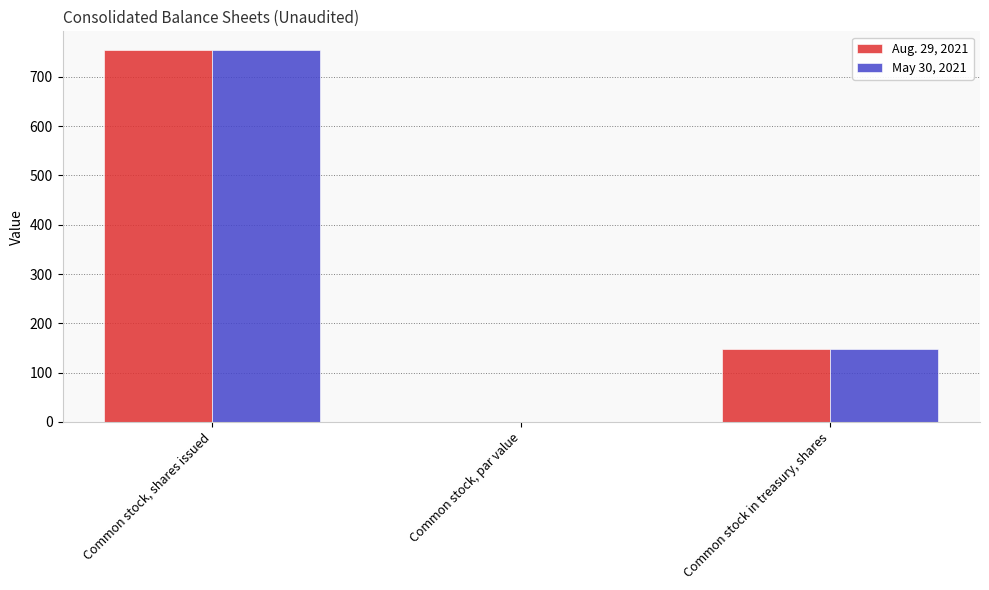

What is the sum of all Aug. 29, 2021 values?

903.0